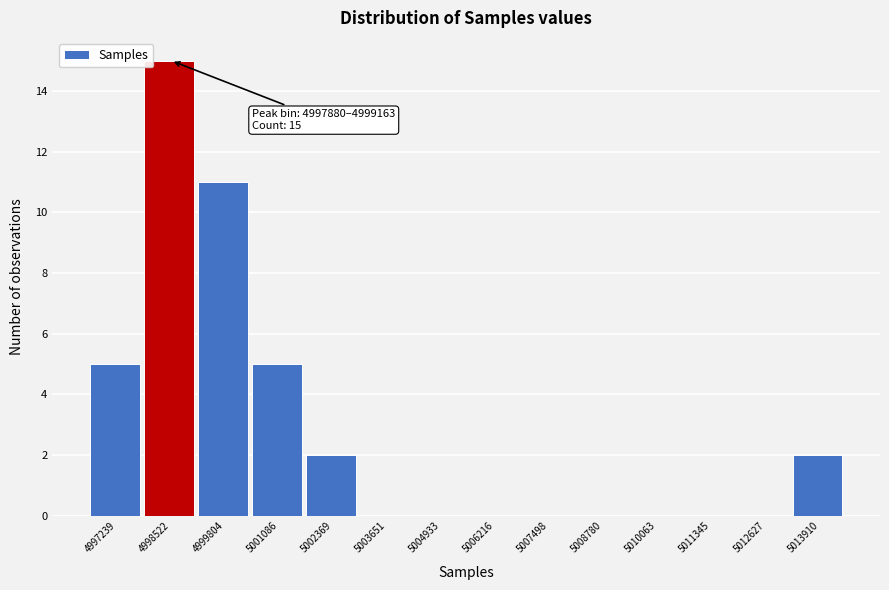

Which range on the x-axis has the tallest bar?

4997800 to 4999200